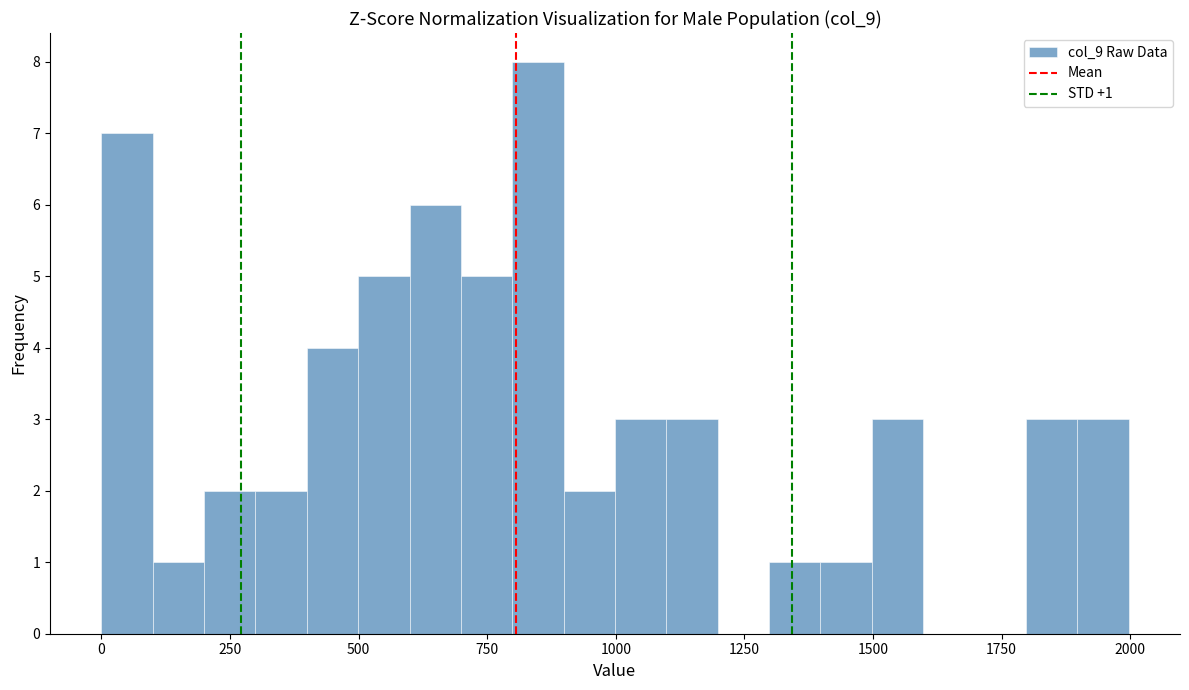

Read against the x-axis, roughly where is the centre of the tallest bar?

850